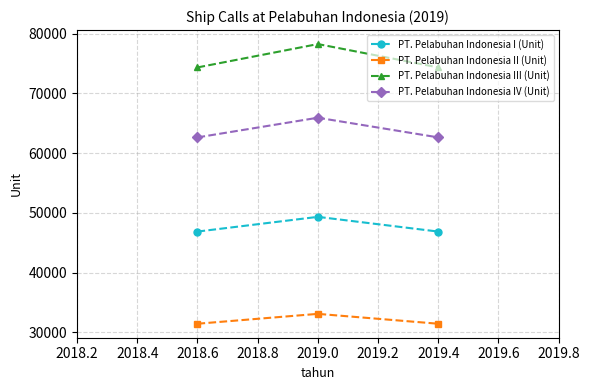

List the series in order of their overall mean, lowest first.

PT. Pelabuhan Indonesia II (Unit), PT. Pelabuhan Indonesia I (Unit), PT. Pelabuhan Indonesia IV (Unit), PT. Pelabuhan Indonesia III (Unit)